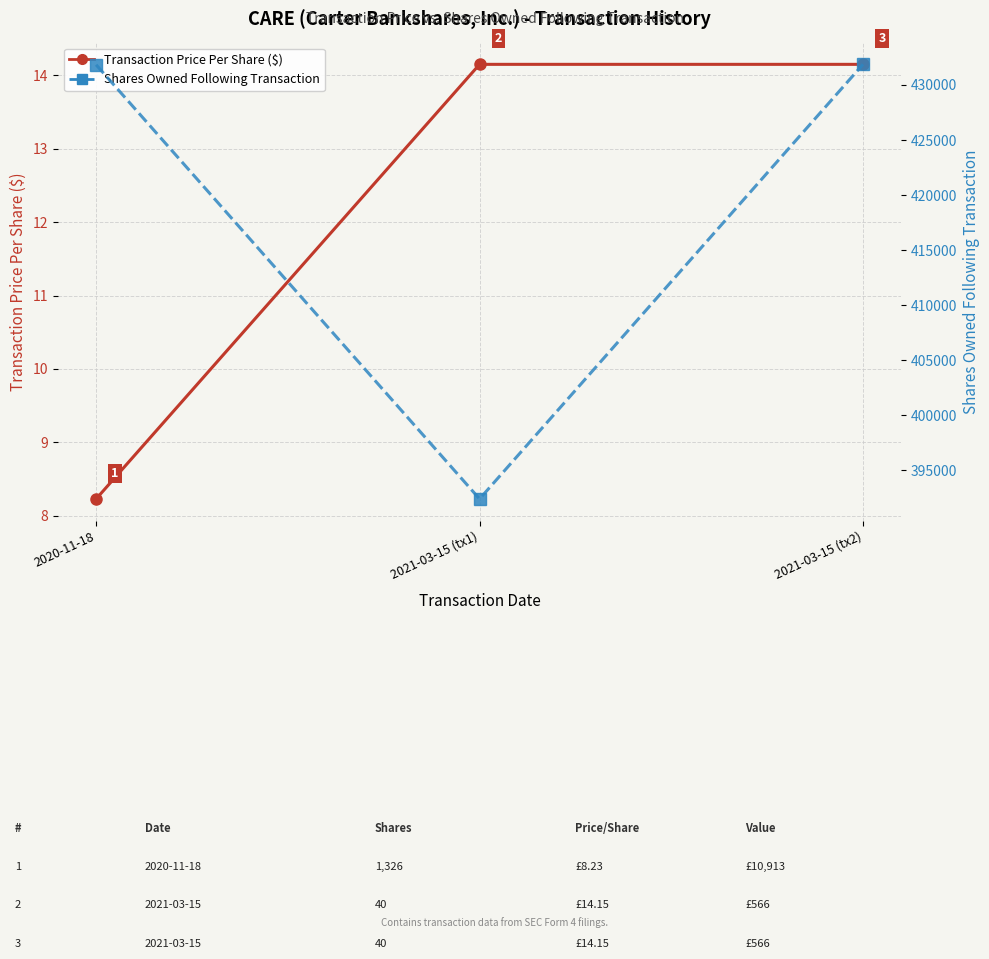

Which series has the largest total across all categories?

sharesOwnedFollowingTransaction